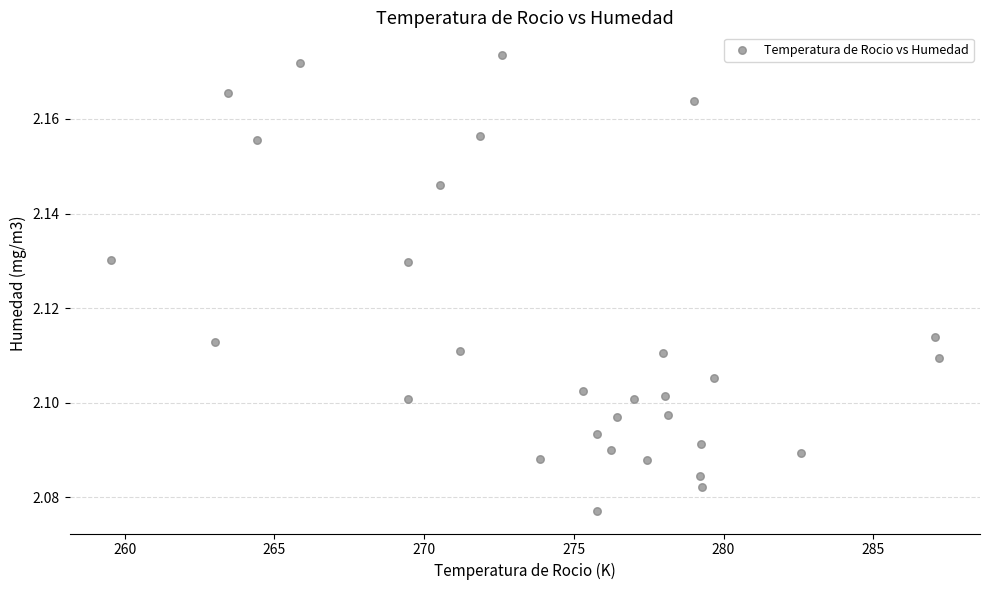

What is the range of X values (max minus min)?

27.6